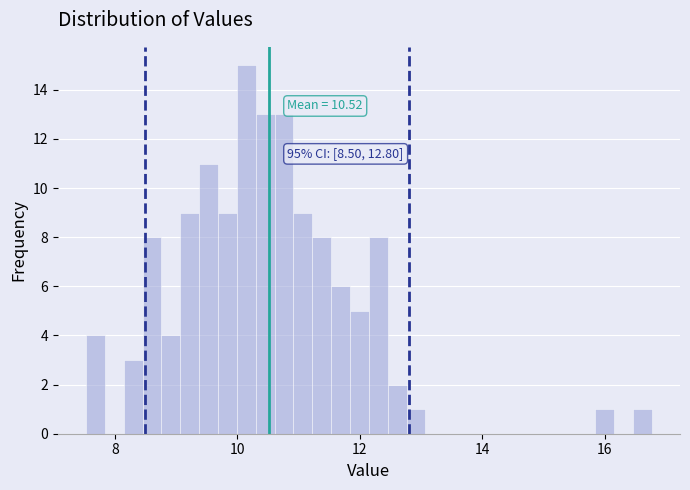

Read against the x-axis, roughly where is the centre of the tallest bar?

10.2